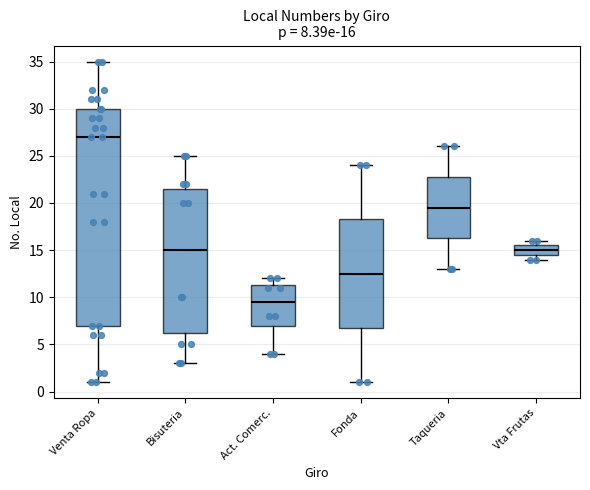

Which box has the lowest median line?

Act. Comerc.